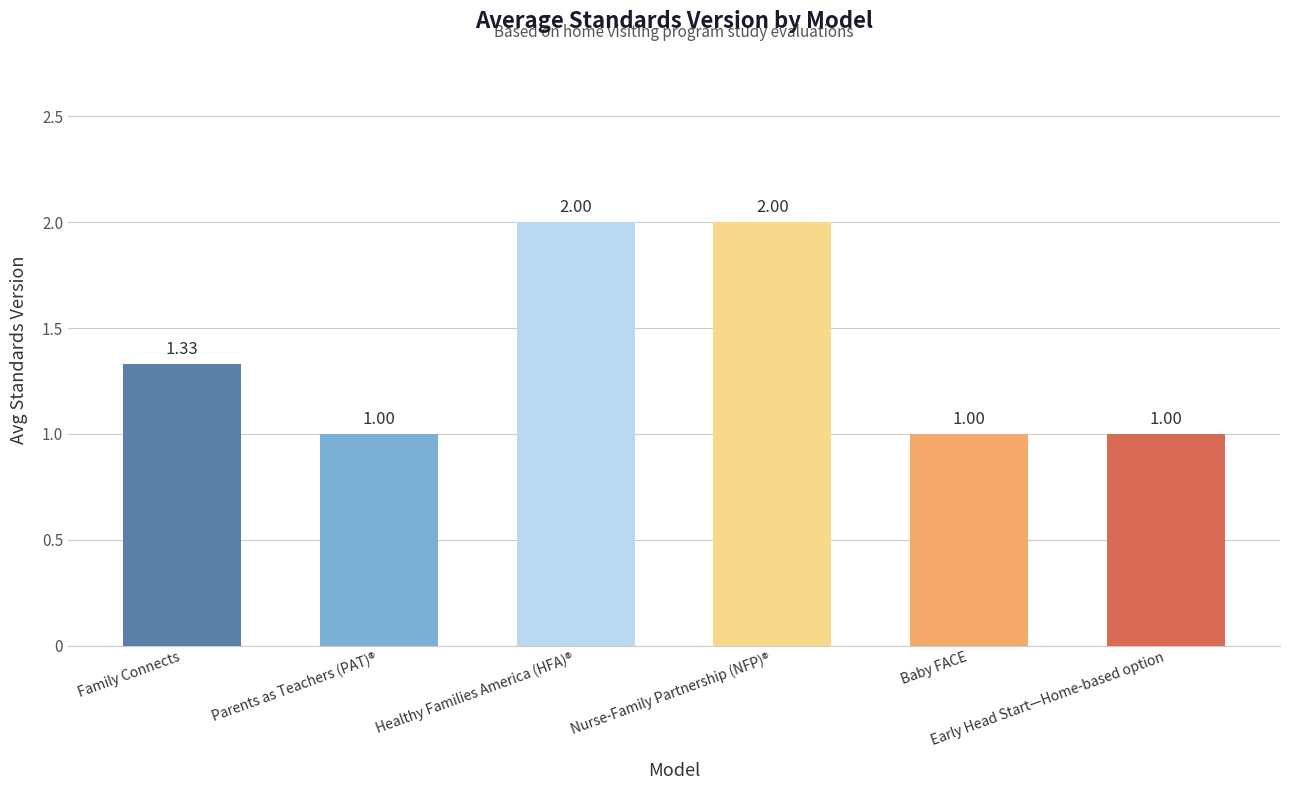

What is the sum of all values?

8.3